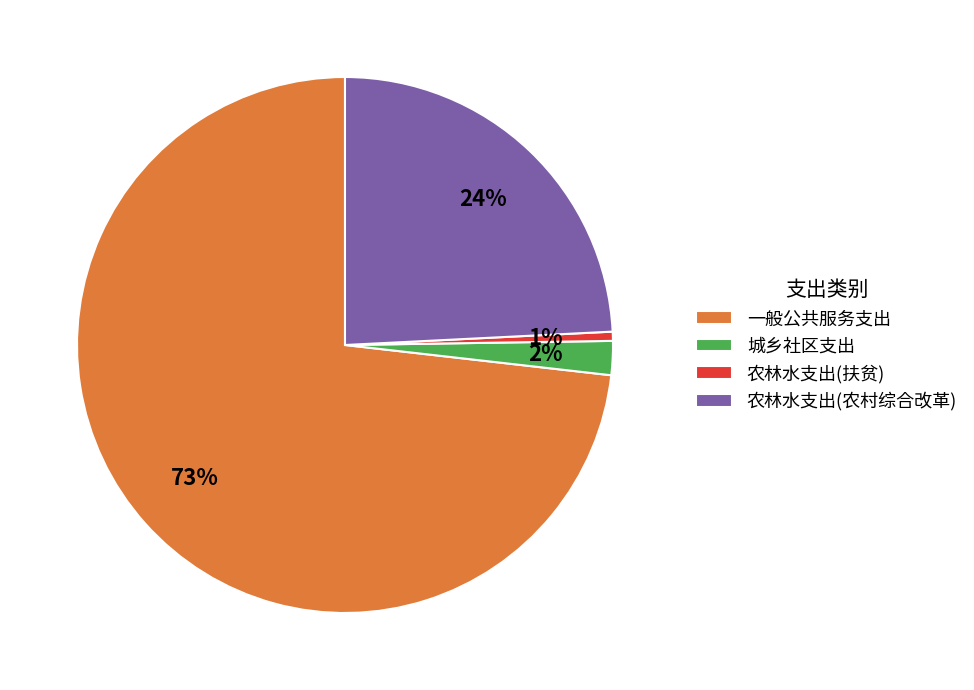

To the nearest percent, what is the difference between the 城乡社区支出 and 一般公共服务支出 slice percentages?

71%